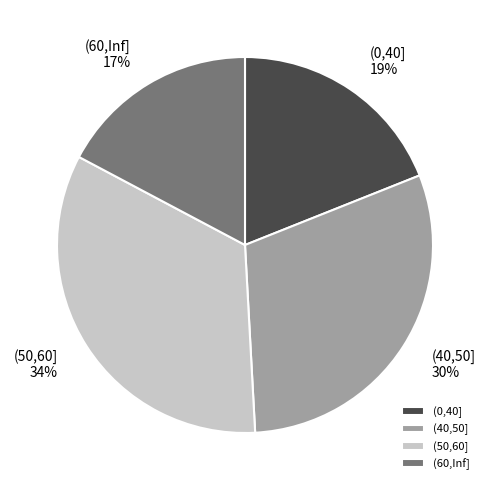

What percentage is the (60,Inf] slice, to the nearest percent?

17%